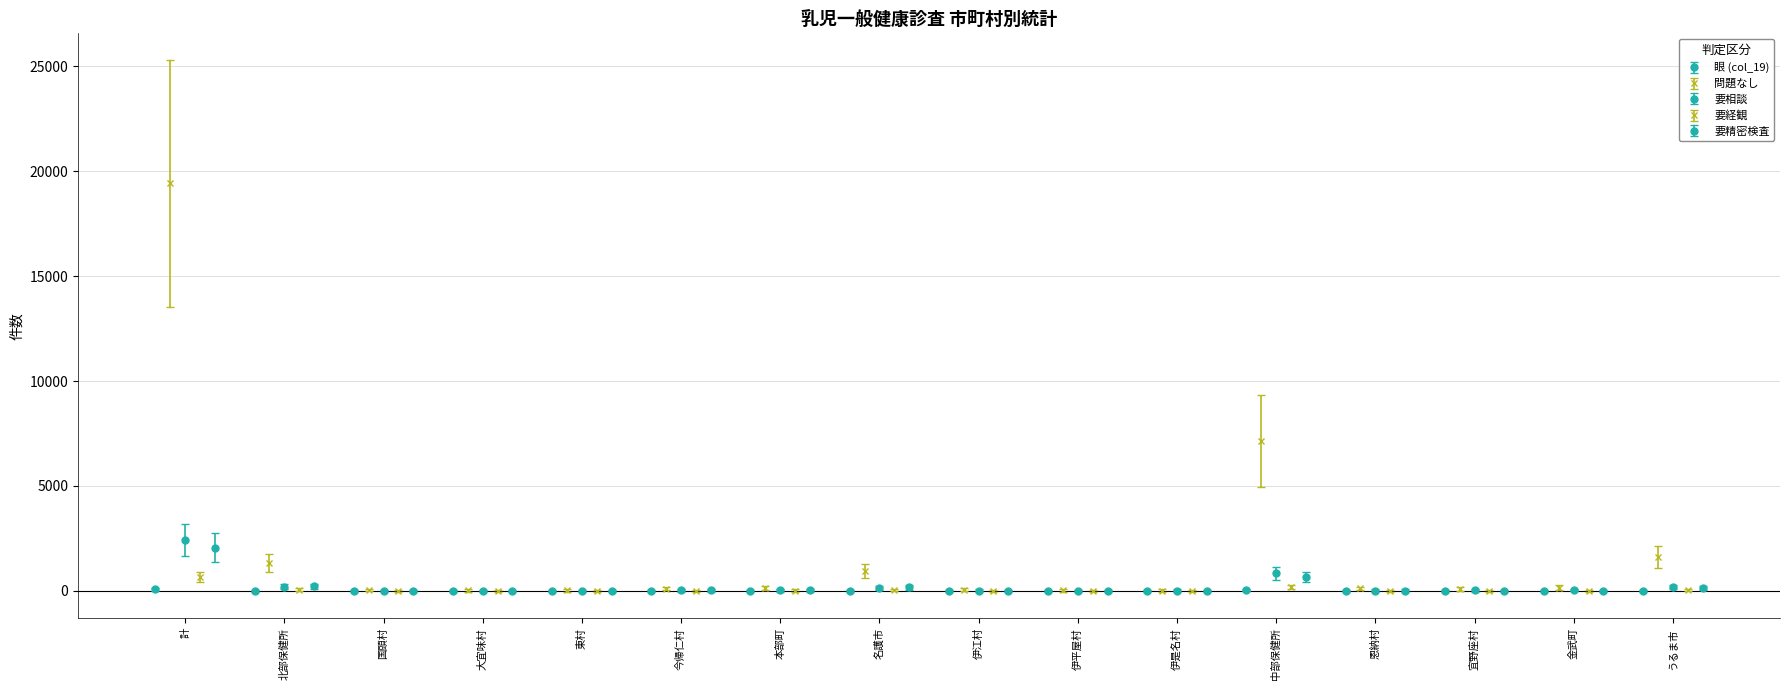

What is the sum of the 要相談 values at 大宜味村 and 今帰仁村?

14.0